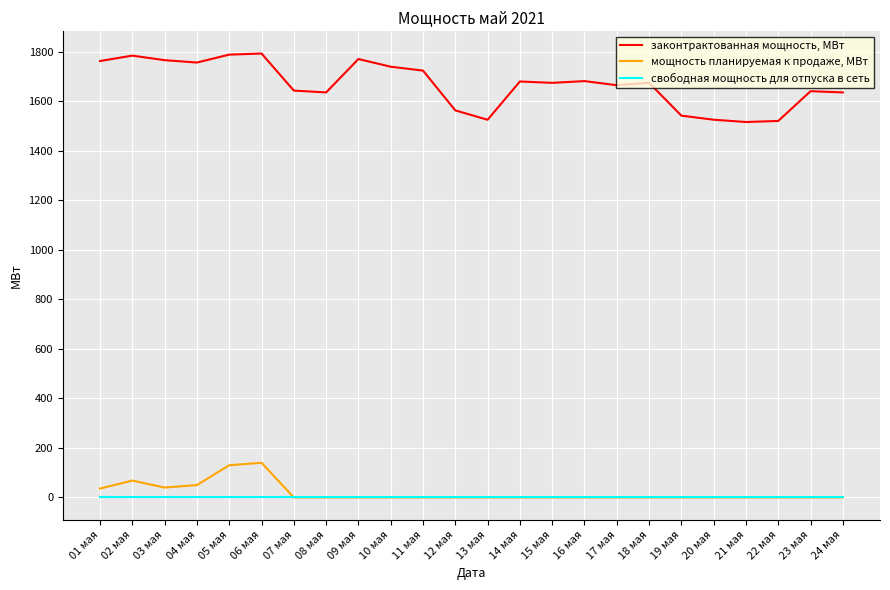

True or false: законтрактованная мощность, МВт and мощность планируемая к продаже, МВт intersect in this chart.

False